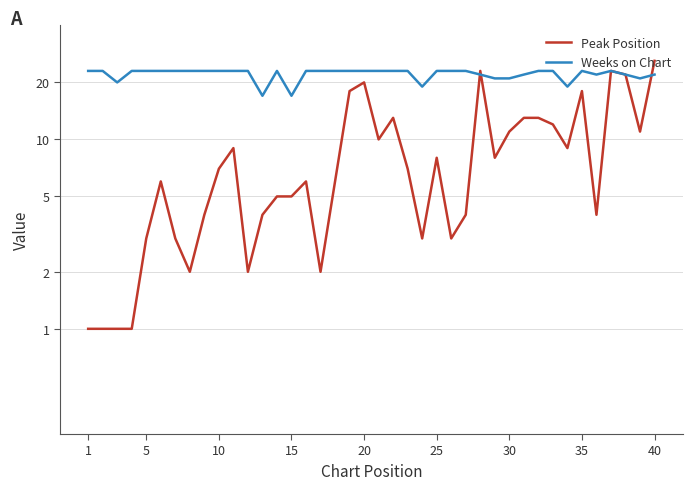

True or false: Peak Position and Weeks on Chart intersect in this chart.

True